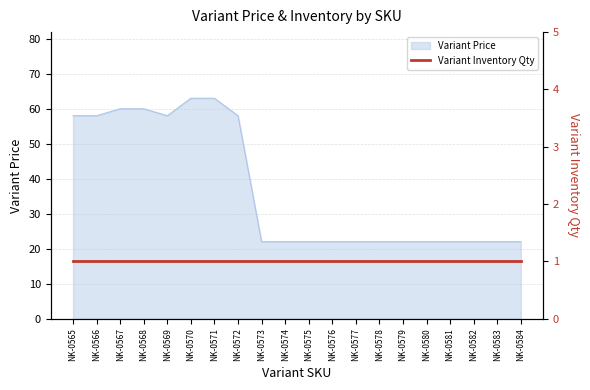

What is the smallest value displayed?

22